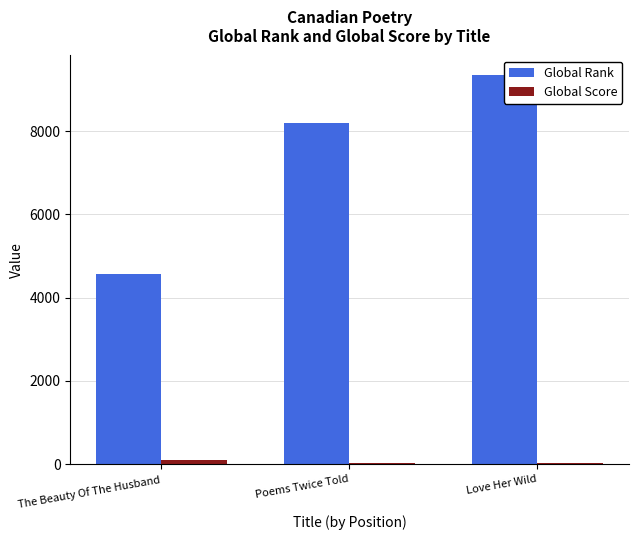

The Global Rank series shows 12628 at Poems Twice Told. True or false?

False